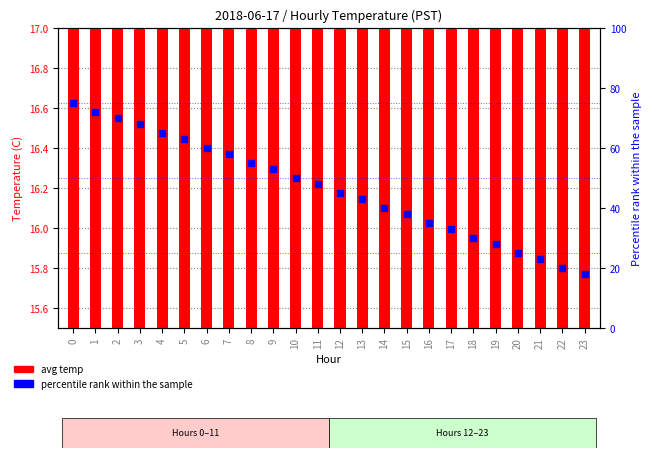

Which series reaches the minimum Y coordinate?

avg temp